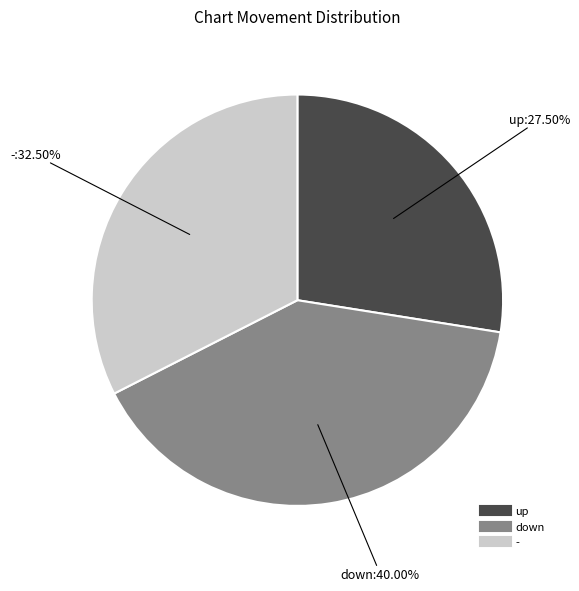

Which category has the biggest portion of the pie?

down